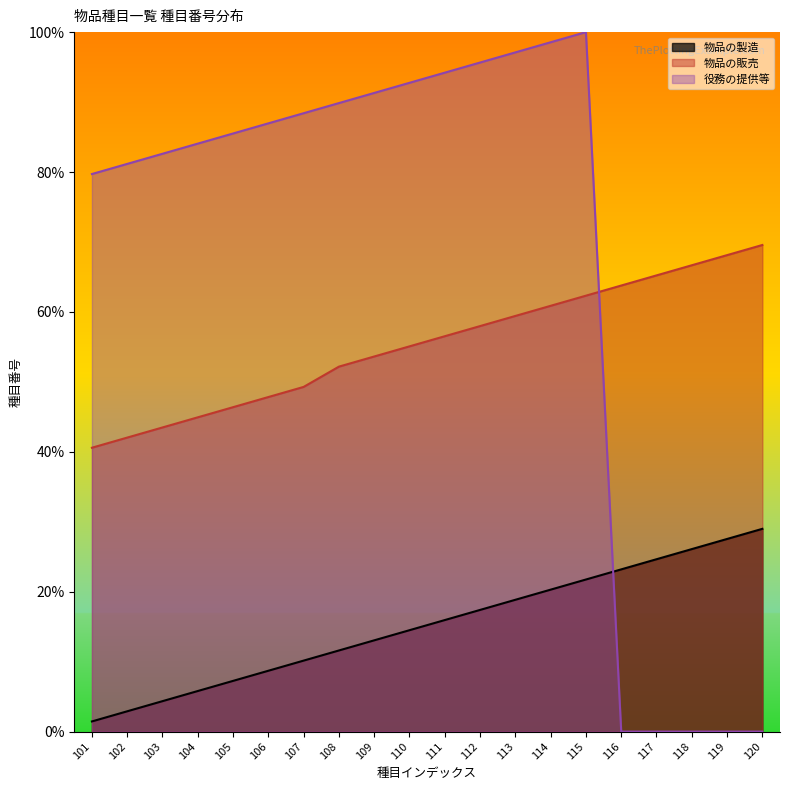

At how many categories does at least one series exceed 83?

12